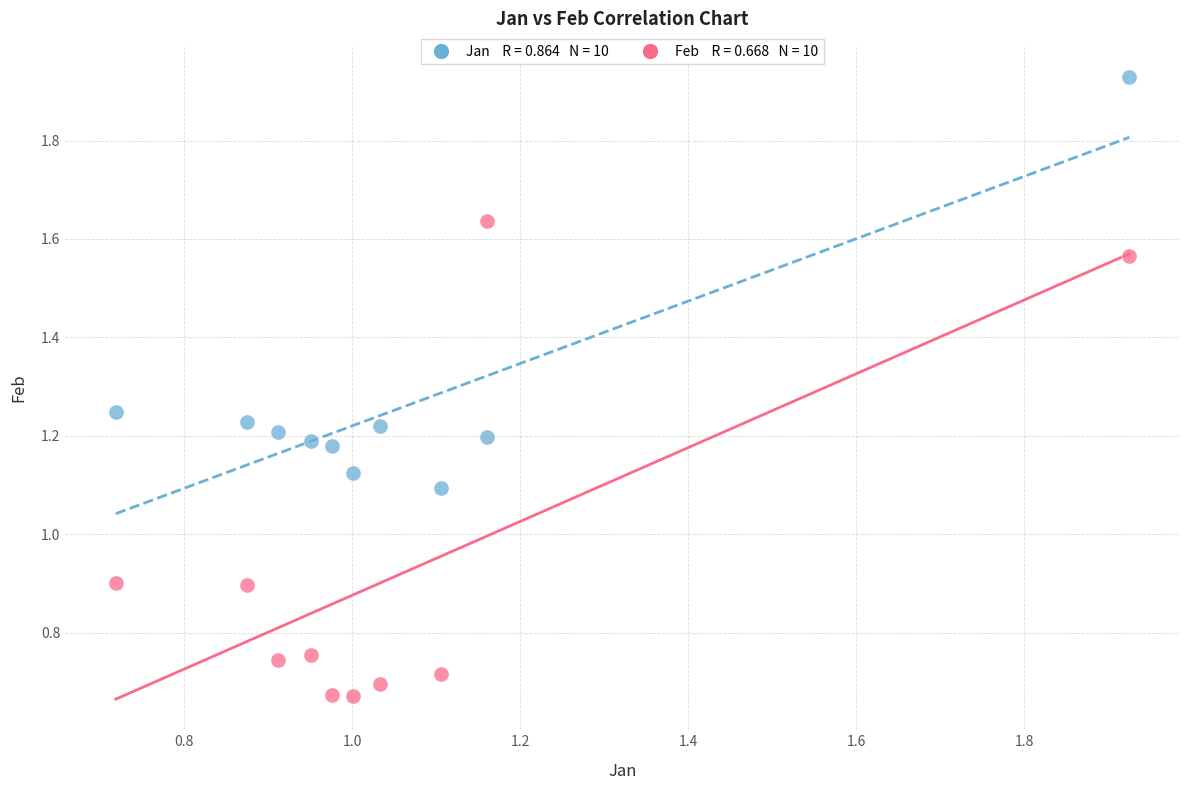

Across all data points, what is the range of Y values (max minus min)?

1.3